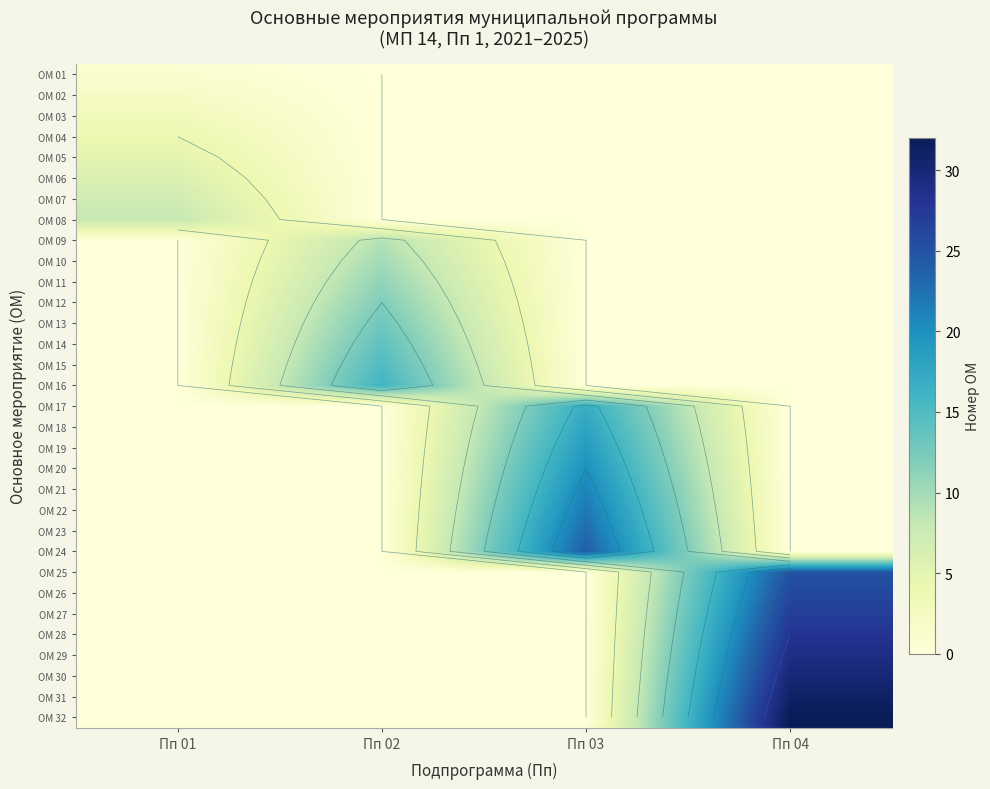

At which category is the sum across all series the highest?

Пп 04